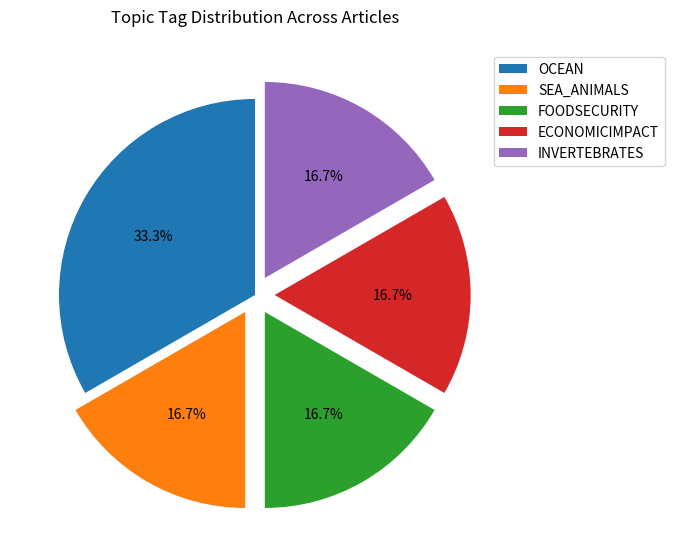

How many segments does this pie chart have?

5